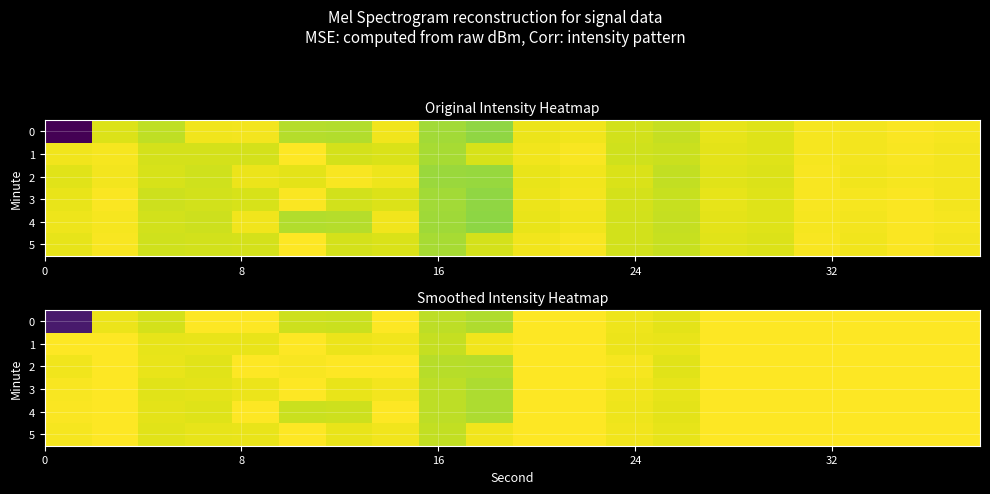

What is the average value of the 4 series?

-92.2